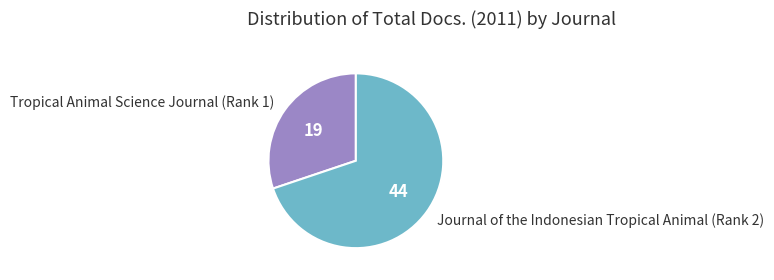

Is Journal of the Indonesian Tropical Animal (Rank 2) the majority of the pie?

Yes